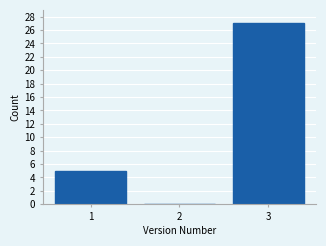

Reading left to right, transcribe this chart: for each bar, give the range it covers on the x-axis and its height. The values are not printed on the chart, so give them approximately, as read against the axis.

0.5 to 1.5: 5
1.5 to 2.5: 0
2.5 to 3.5: 27